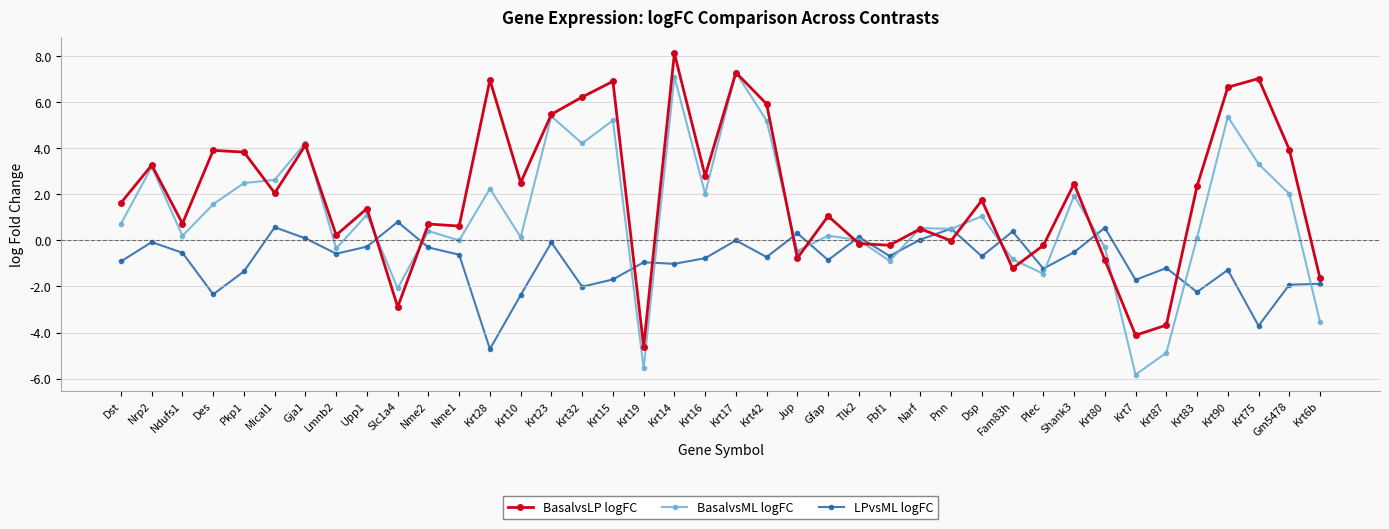

Is the value of BasalvsML logFC at Pnn greater than the value of BasalvsLP logFC at Nrp2?

No